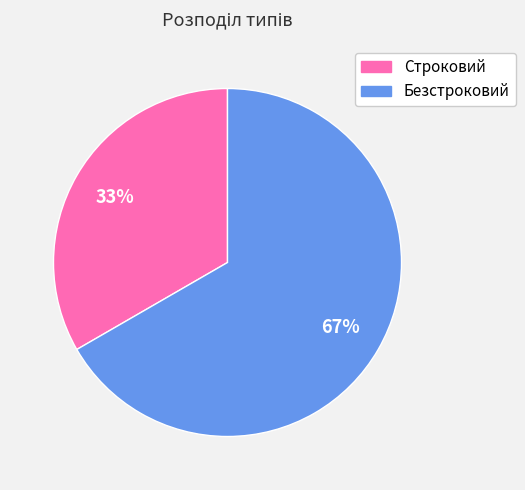

Does Безстроковий represent more than half of the total?

Yes